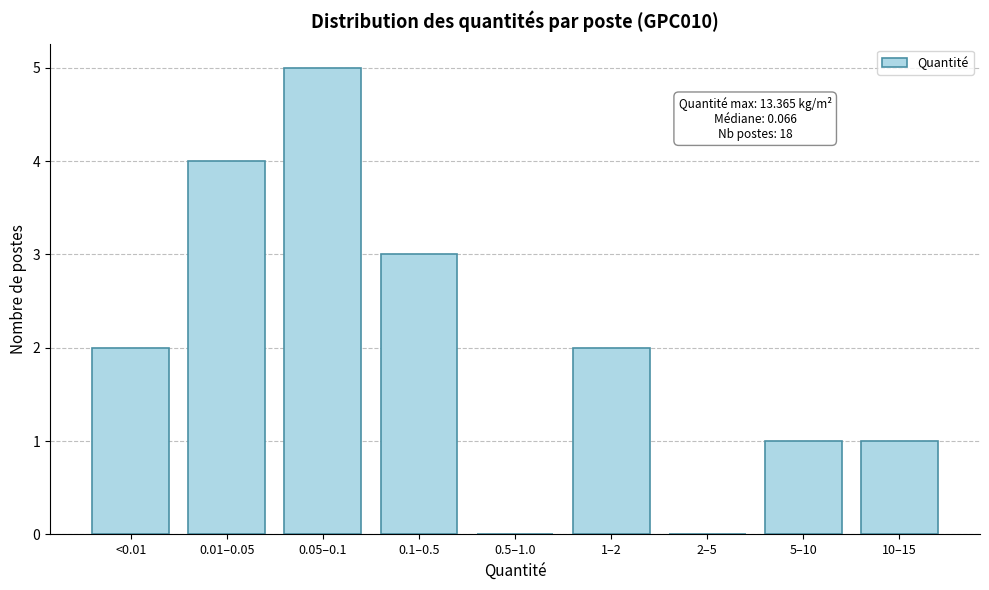

Reading right to left, extract all data points from this chart.

10–15=1	5–10=1	2–5=0	1–2=2	0.5–1.0=0	0.1–0.5=3	0.05–0.1=5	0.01–0.05=4	<0.01=2